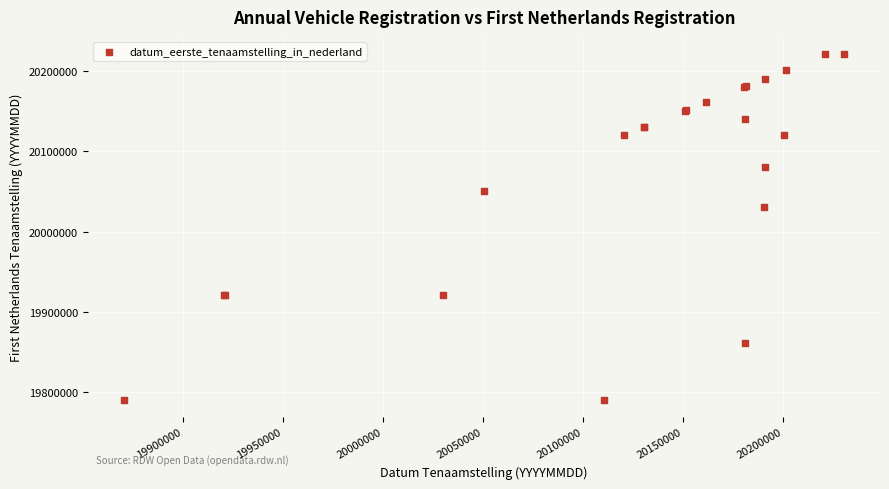

What Y value in the scatter plot is closest to 20005719?

20030922